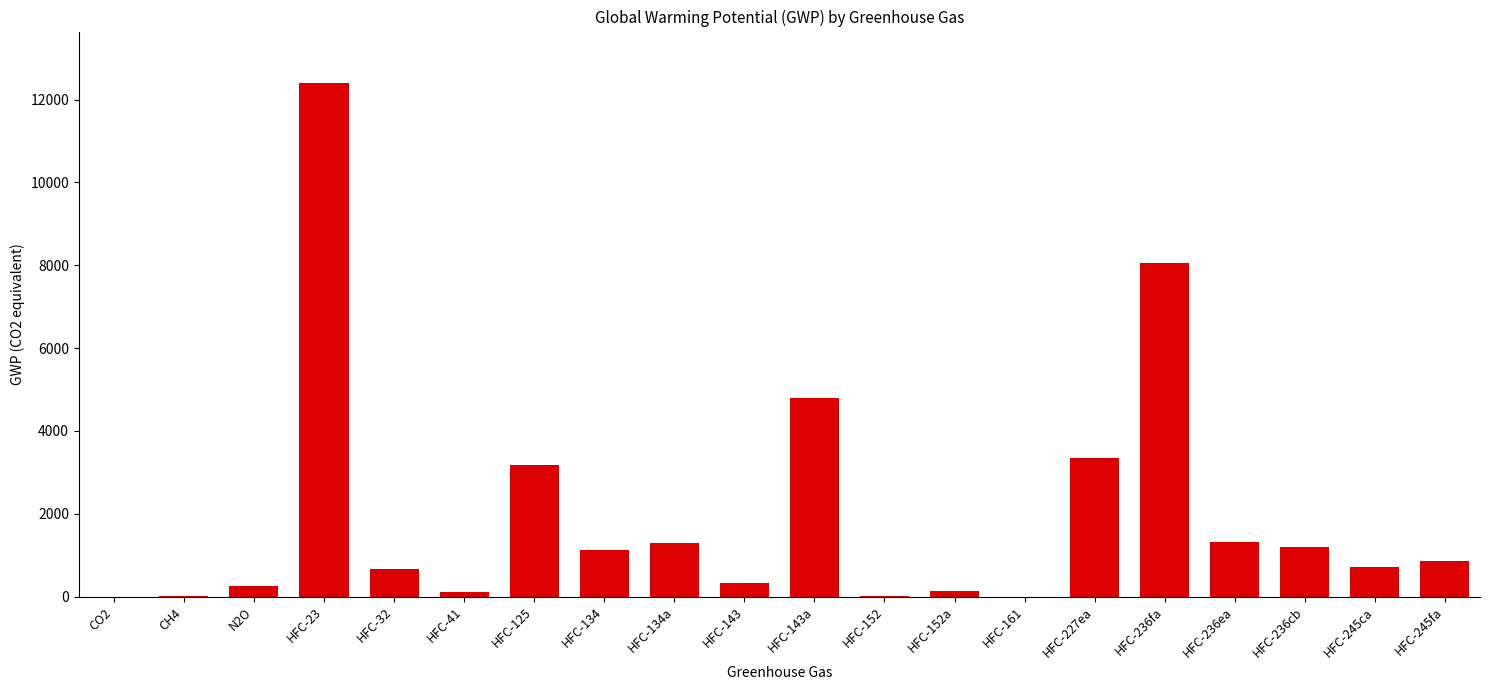

What is the sum of all values?

39887